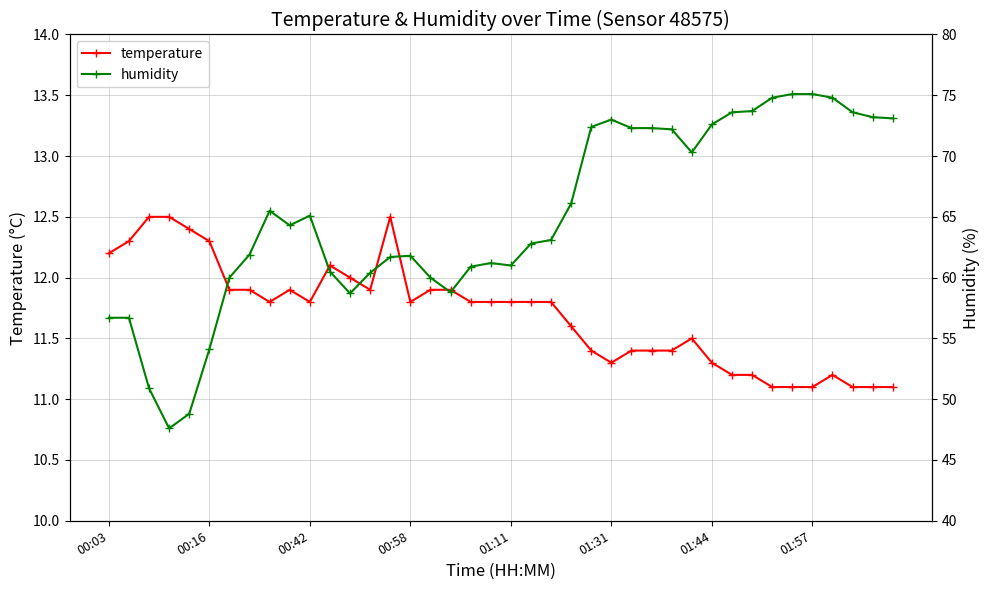

The value of temperature at 23 is 11.6. True or false?

True